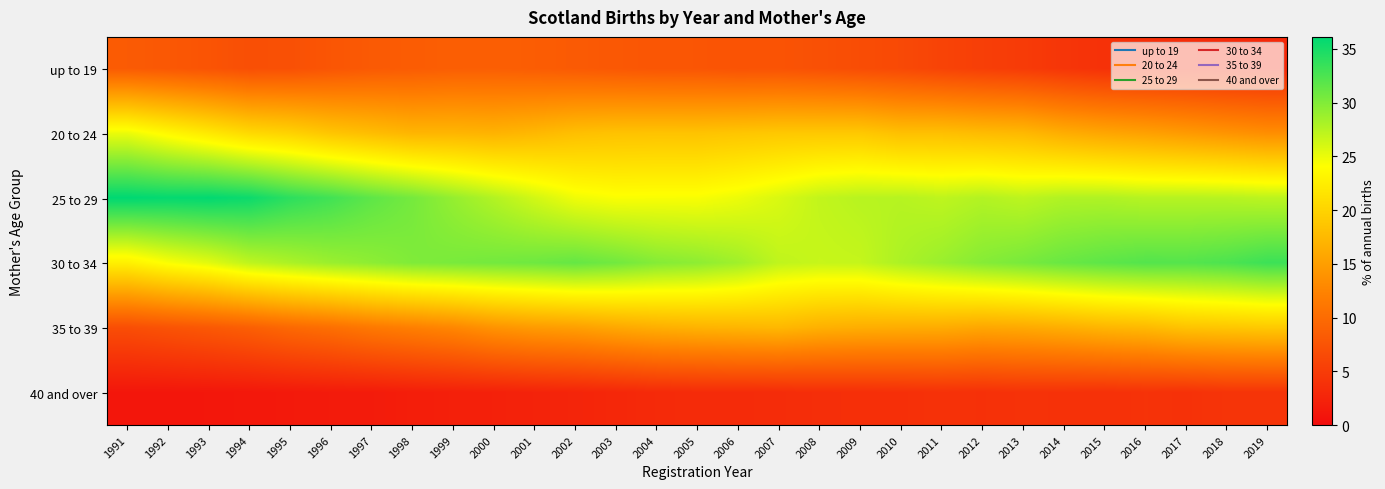

Reading right to left, transcribe all the data shown in this chart.

up to 19: 2019=2.9	2018=3.1	2017=3.5	2016=3.6	2015=3.9	2014=4.3	2013=4.9	2012=5.3	2011=5.8	2010=6.4	2009=6.8	2008=7.1	2007=7.5	2006=7.4	2005=7.7	2004=7.7	2003=7.9	2002=8.2	2001=8.5	2000=8.7	1999=8.6	1998=8.4	1997=8.1	1996=7.7	1995=7.1	1994=7.0	1993=7.5	1992=7.9	1991=8.3
20 to 24: 2019=13.5	2018=14.0	2017=14.6	2016=15.2	2015=15.7	2014=16.4	2013=17.4	2012=17.7	2011=18.1	2010=18.1	2009=19.0	2008=19.0	2007=18.9	2006=18.7	2005=18.4	2004=18.4	2003=18.4	2002=18.1	2001=17.4	2000=16.9	1999=17.1	1998=17.1	1997=17.9	1996=18.6	1995=19.8	1994=20.5	1993=22.0	1992=23.4	1991=25.0
25 to 29: 2019=27.2	2018=27.4	2017=27.5	2016=27.5	2015=27.8	2014=27.8	2013=27.2	2012=27.6	2011=27.1	2010=27.5	2009=27.4	2008=26.9	2007=25.8	2006=24.9	2005=24.4	2004=24.3	2003=24.3	2002=24.8	2001=26.2	2000=27.7	1999=29.1	1998=30.5	1997=31.6	1996=33.0	1995=34.0	1994=35.5	1993=36.0	1992=35.9	1991=36.1
30 to 34: 2019=33.2	2018=32.5	2017=32.1	2016=32.1	2015=31.7	2014=31.1	2013=30.4	2012=29.8	2011=28.8	2010=27.9	2009=26.8	2008=26.7	2007=27.1	2006=28.5	2005=29.4	2004=29.8	2003=30.7	2002=31.3	2001=30.9	2000=30.6	1999=30.3	1998=30.1	1997=29.4	1996=28.8	1995=28.0	1994=27.1	1993=25.4	1992=24.3	1991=22.7
35 to 39: 2019=19.0	2018=18.7	2017=18.4	2016=17.5	2015=17.2	2014=16.5	2013=16.0	2012=15.8	2011=16.2	2010=16.3	2009=16.4	2008=16.7	2007=17.4	2006=17.1	2005=16.9	2004=16.5	2003=15.9	2002=15.1	2001=14.7	2000=13.9	1999=12.8	1998=12.0	1997=11.4	1996=10.4	1995=9.7	1994=8.7	1993=8.0	1992=7.4	1991=6.9
40 and over: 2019=4.2	2018=4.2	2017=3.9	2016=4.0	2015=3.8	2014=3.9	2013=4.0	2012=3.8	2011=3.9	2010=3.7	2009=3.6	2008=3.6	2007=3.3	2006=3.3	2005=3.2	2004=3.1	2003=2.8	2002=2.6	2001=2.4	2000=2.2	1999=2.1	1998=1.9	1997=1.6	1996=1.6	1995=1.4	1994=1.2	1993=1.1	1992=1.1	1991=1.1